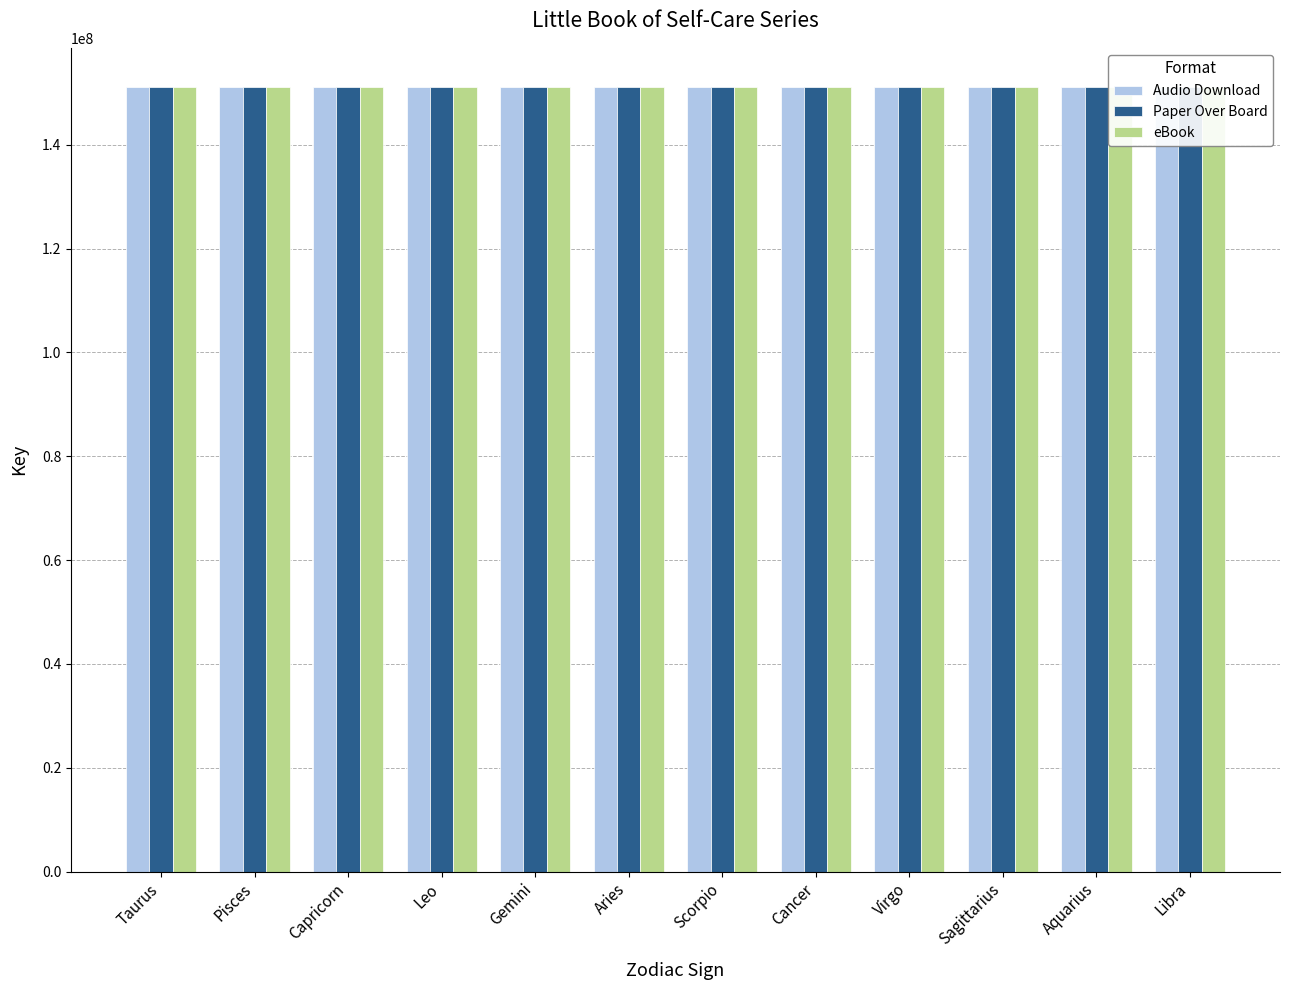

What is the minimum value shown in the chart?

151095847